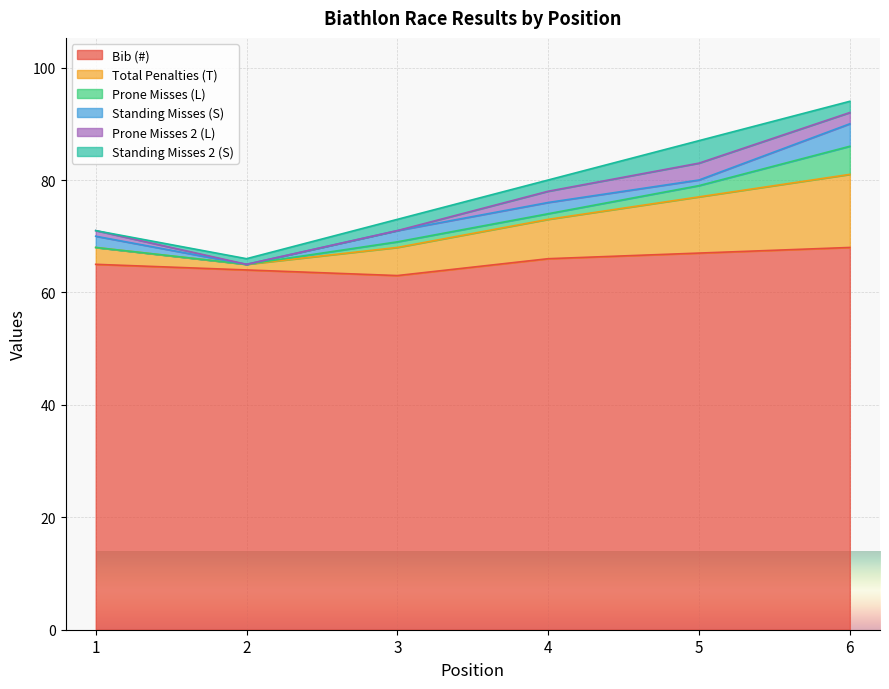

Where is Prone Misses (L) nearest to the value 2?

5